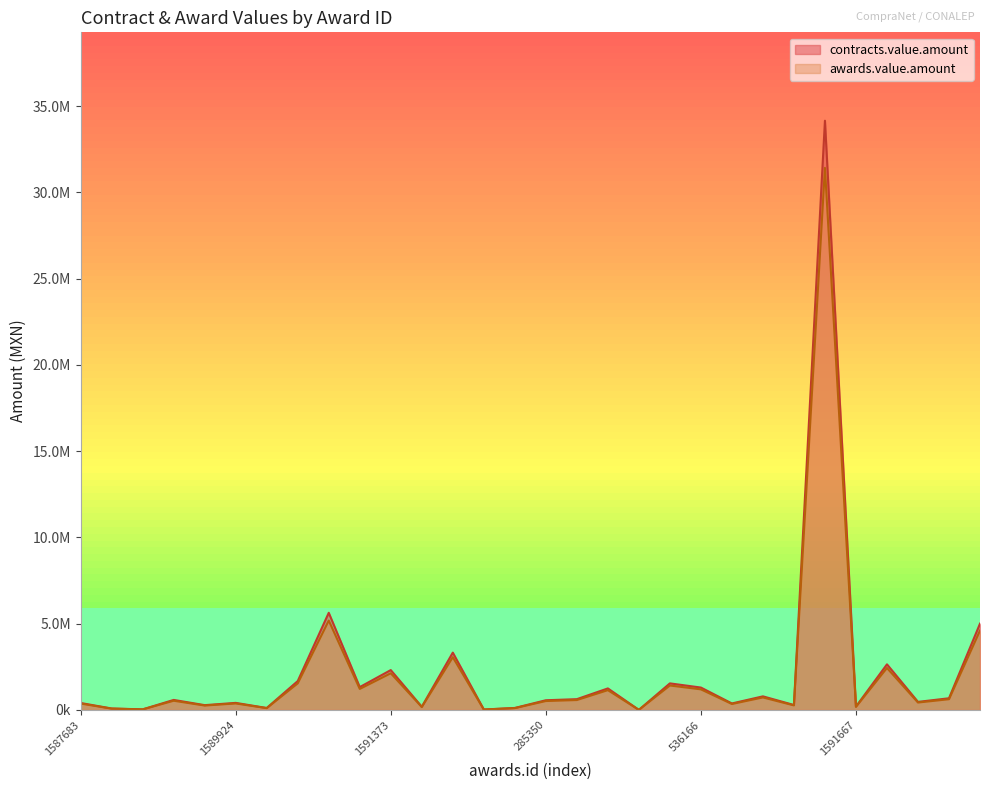

True or false: awards.value.amount and contracts.value.amount cross at least once.

False